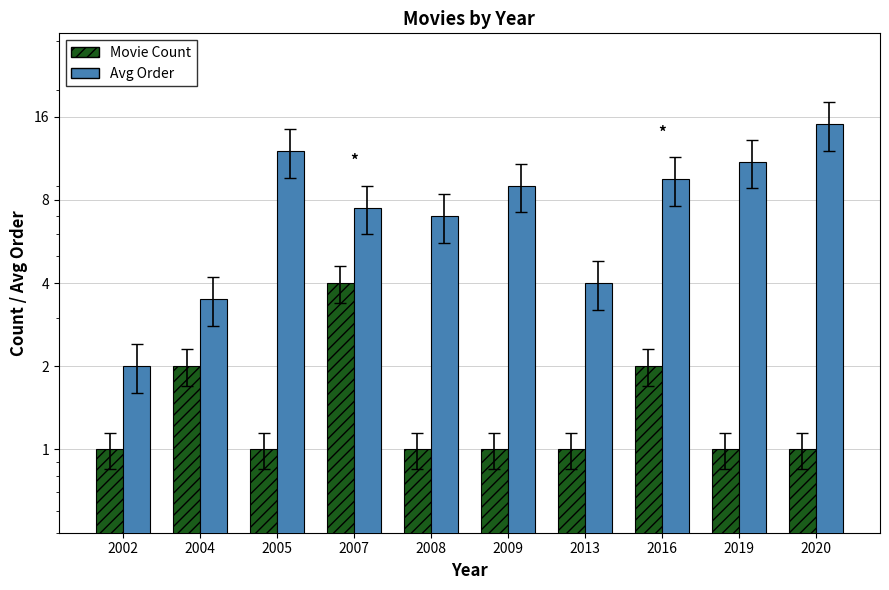

Reading right to left, what are all the values shown in this chart?

Movie Count: 2020=1.0	2019=1.0	2016=2.0	2013=1.0	2009=1.0	2008=1.0	2007=4.0	2005=1.0	2004=2.0	2002=1.0
Avg Order: 2020=15.0	2019=11.0	2016=9.5	2013=4.0	2009=9.0	2008=7.0	2007=7.5	2005=12.0	2004=3.5	2002=2.0